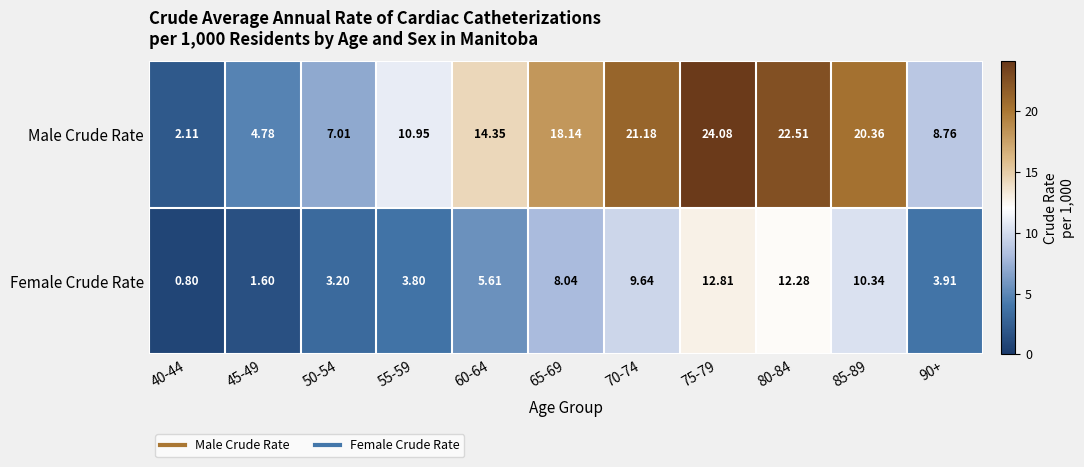

Which series has the largest total across all categories?

Male Crude Rate